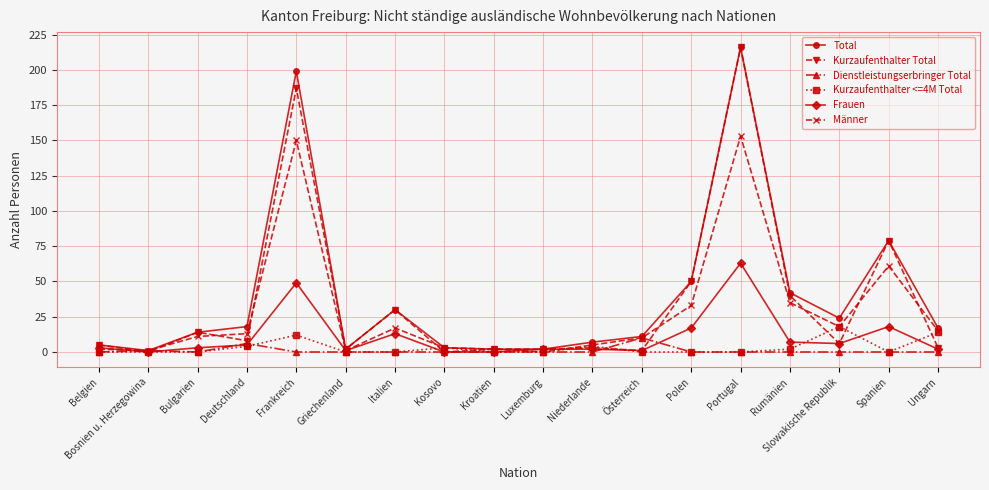

What is the sum of all Kurzaufenthalter <=4M Total values?

57